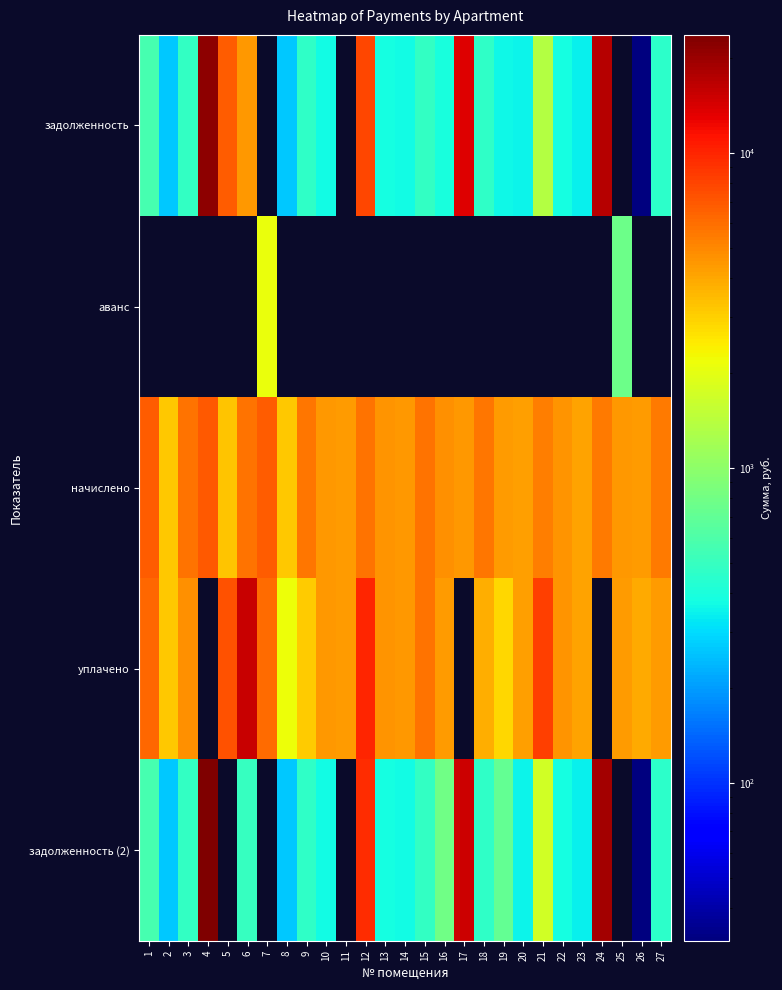

Reading right to left, list all the values displayed in this chart.

задолженность: 27=456.5	26=31.5	25=0.0	24=17068.6	23=346.2	22=381.6	21=1372.1	20=350.6	19=360.0	18=475.2	17=13482.4	16=392.4	15=486.7	14=371.5	13=385.9	12=7940.4	11=0.0	10=372.8	9=470.9	8=264.2	7=0.0	6=4509.8	5=6831.4	4=21484.8	3=482.4	2=268.6	1=564.5
аванс: 27=0.0	26=0.0	25=761.3	24=0.0	23=0.0	22=0.0	21=0.0	20=0.0	19=0.0	18=0.0	17=0.0	16=0.0	15=0.0	14=0.0	13=0.0	12=0.0	11=0.0	10=0.0	9=0.0	8=0.0	7=2096.5	6=0.0	5=0.0	4=0.0	3=0.0	2=0.0	1=0.0
начислено: 27=5477.8	26=4328.6	25=4518.7	24=5443.2	23=4154.2	22=4579.2	21=5330.9	20=4207.7	19=4320.0	18=5702.4	17=4414.6	16=4708.8	15=5840.6	14=4458.2	13=4631.0	12=5797.4	11=4328.6	10=4473.8	9=5650.6	8=3170.9	7=6782.4	6=5840.6	5=3240.0	4=6851.5	3=5711.0	2=3222.7	1=6773.8
уплачено: 27=4396.2	26=3951.4	25=4300.0	24=0.0	23=4139.7	22=4563.3	21=8200.0	20=4193.1	19=2910.7	18=3861.0	17=0.0	16=4300.1	15=5820.4	14=4442.8	13=4615.0	12=10000.0	11=4331.5	10=4458.3	9=3082.2	8=2146.9	7=6100.0	6=15431.0	5=7255.2	4=0.0	3=4647.3	2=3211.5	1=6209.3
задолженность (2): 27=456.5	26=31.5	25=0.0	24=18804.3	23=346.2	22=381.6	21=1709.9	20=350.6	19=720.1	18=475.2	17=14913.1	16=785.3	15=486.7	14=371.5	13=385.9	12=9541.2	11=0.0	10=372.8	9=470.9	8=264.2	7=0.0	6=495.7	5=0.0	4=23669.5	3=479.9	2=268.6	1=564.5